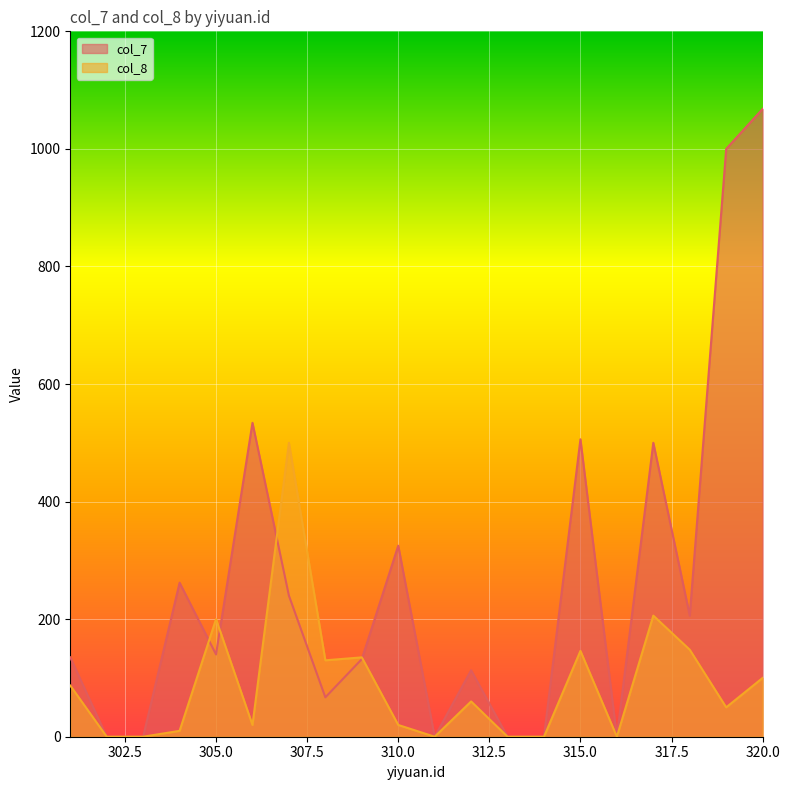

What is the maximum value for col_7?

1068